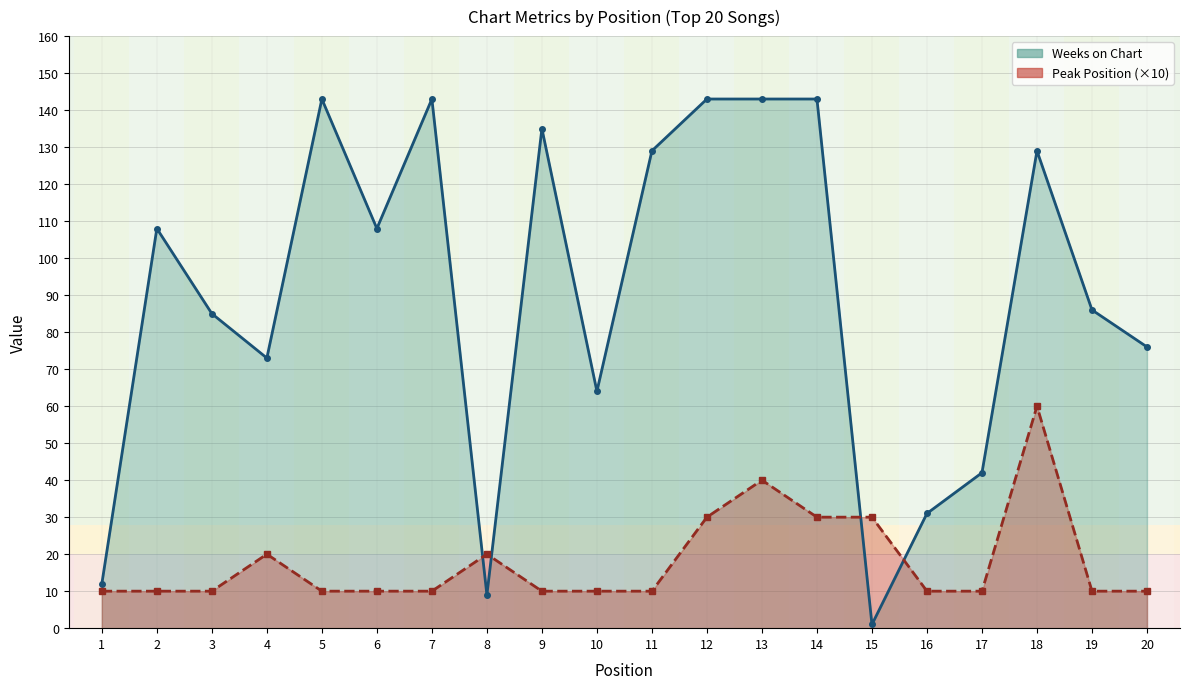

Which category has the lowest value in the Weeks on Chart series?

15